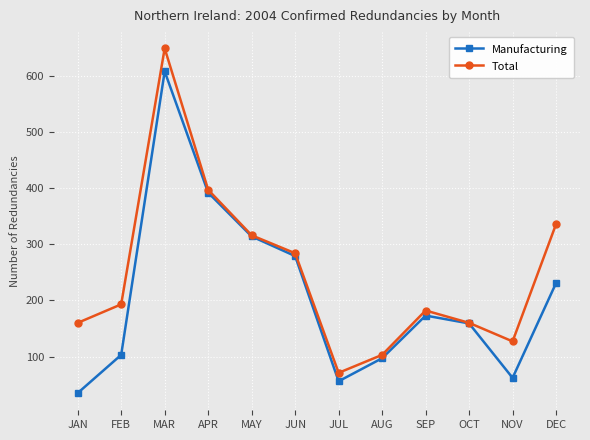

What is the label of the 12th point from the left?

DEC